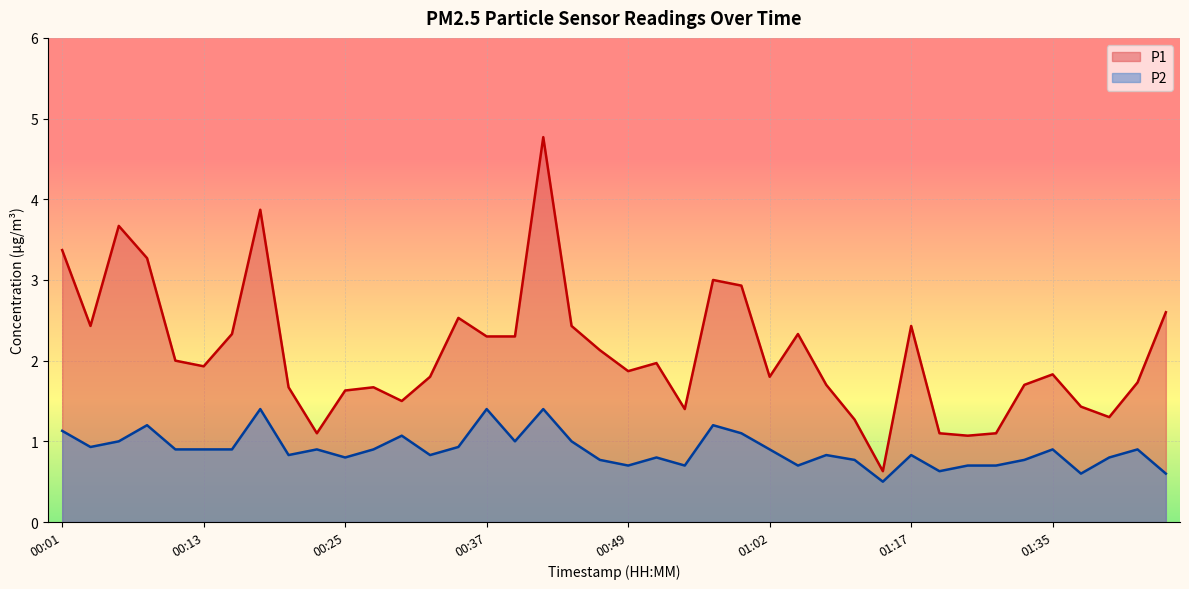

True or false: P2 and P1 intersect in this chart.

False